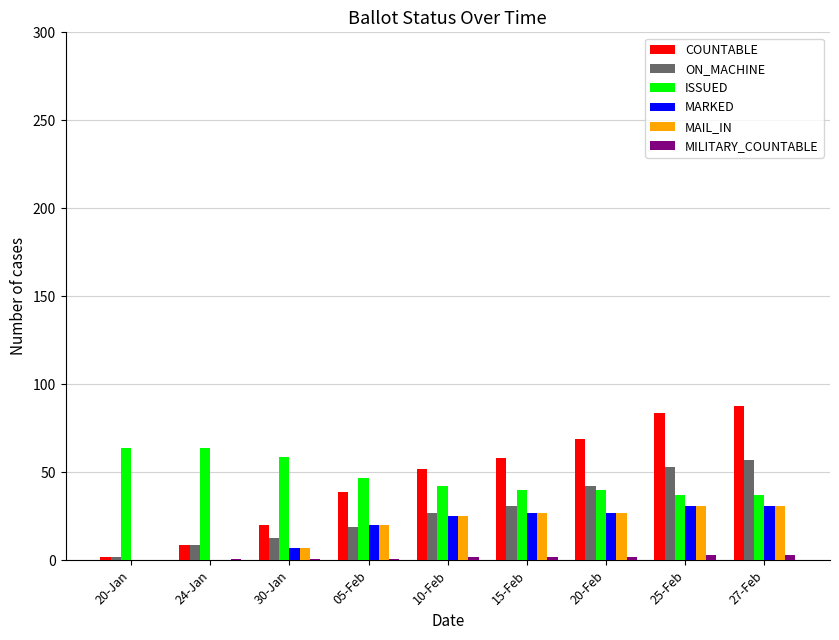

Count the number of categories in the chart.

9